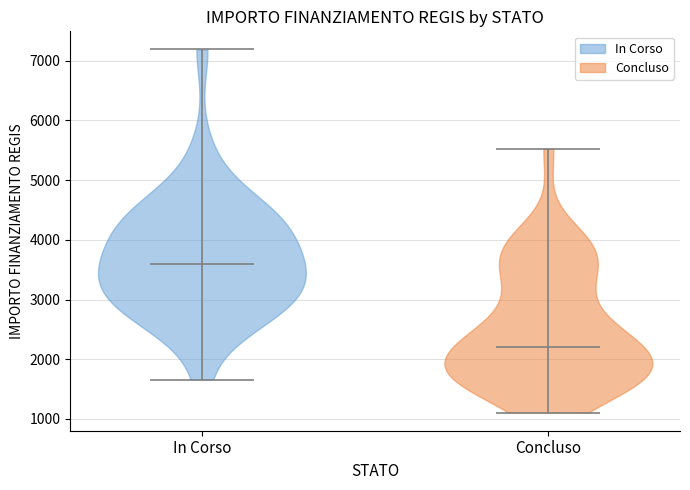

Which violin has the lowest median line?

Concluso